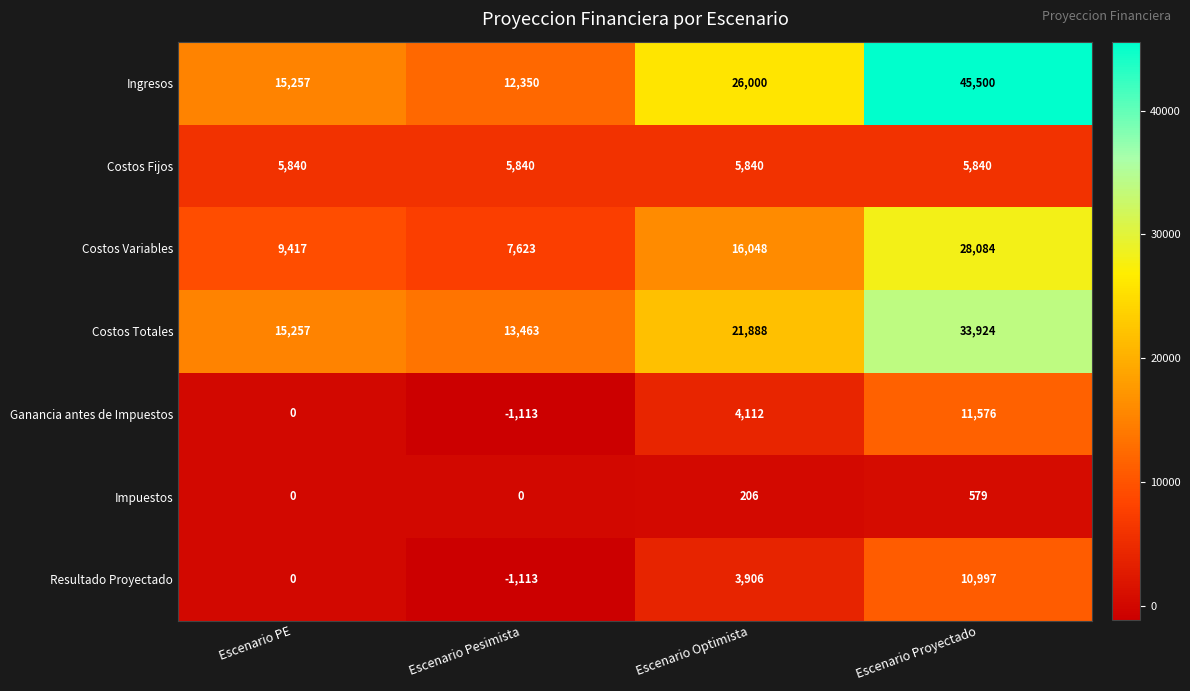

Reading left to right, transcribe all the data shown in this chart.

Ingresos: Escenario PE=15257	Escenario Pesimista=12350	Escenario Optimista=26000	Escenario Proyectado=45500
Costos Fijos: Escenario PE=5840	Escenario Pesimista=5840	Escenario Optimista=5840	Escenario Proyectado=5840
Costos Variables: Escenario PE=9417	Escenario Pesimista=7623	Escenario Optimista=16048	Escenario Proyectado=28084
Costos Totales: Escenario PE=15257	Escenario Pesimista=13463	Escenario Optimista=21888	Escenario Proyectado=33924
Ganancia antes de Impuestos: Escenario PE=0	Escenario Pesimista=-1113	Escenario Optimista=4112	Escenario Proyectado=11576
Impuestos: Escenario PE=0	Escenario Pesimista=0	Escenario Optimista=206	Escenario Proyectado=579
Resultado Proyectado: Escenario PE=0	Escenario Pesimista=-1113	Escenario Optimista=3906	Escenario Proyectado=10997